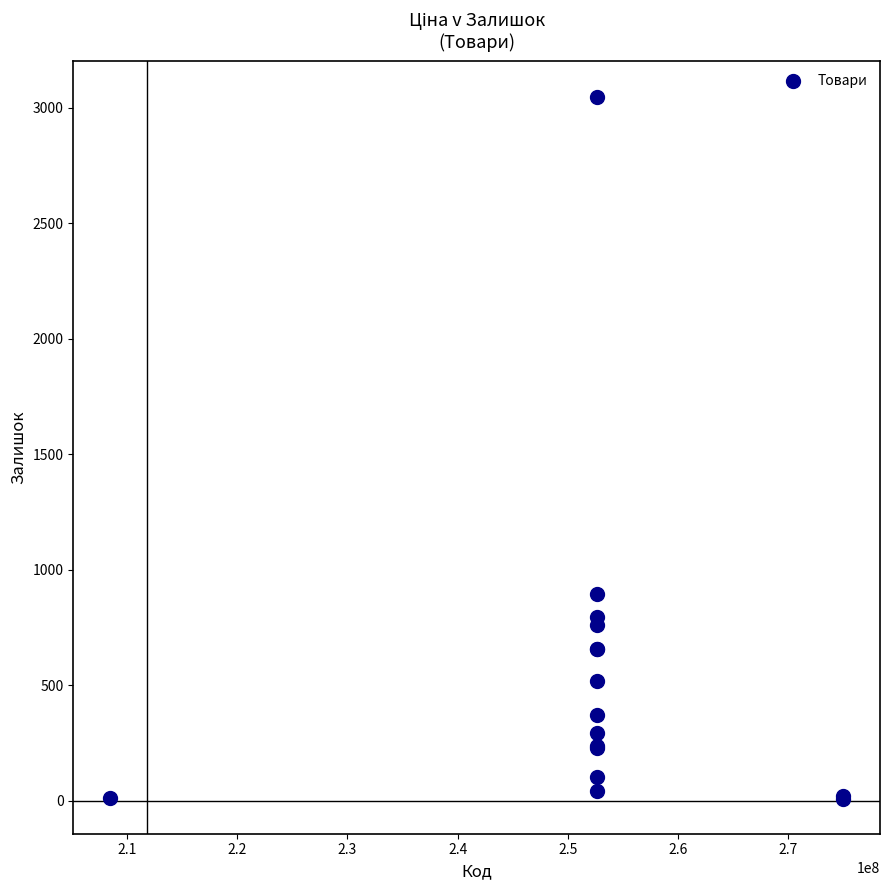

What Y value in the scatter plot is closest to 1528?

894